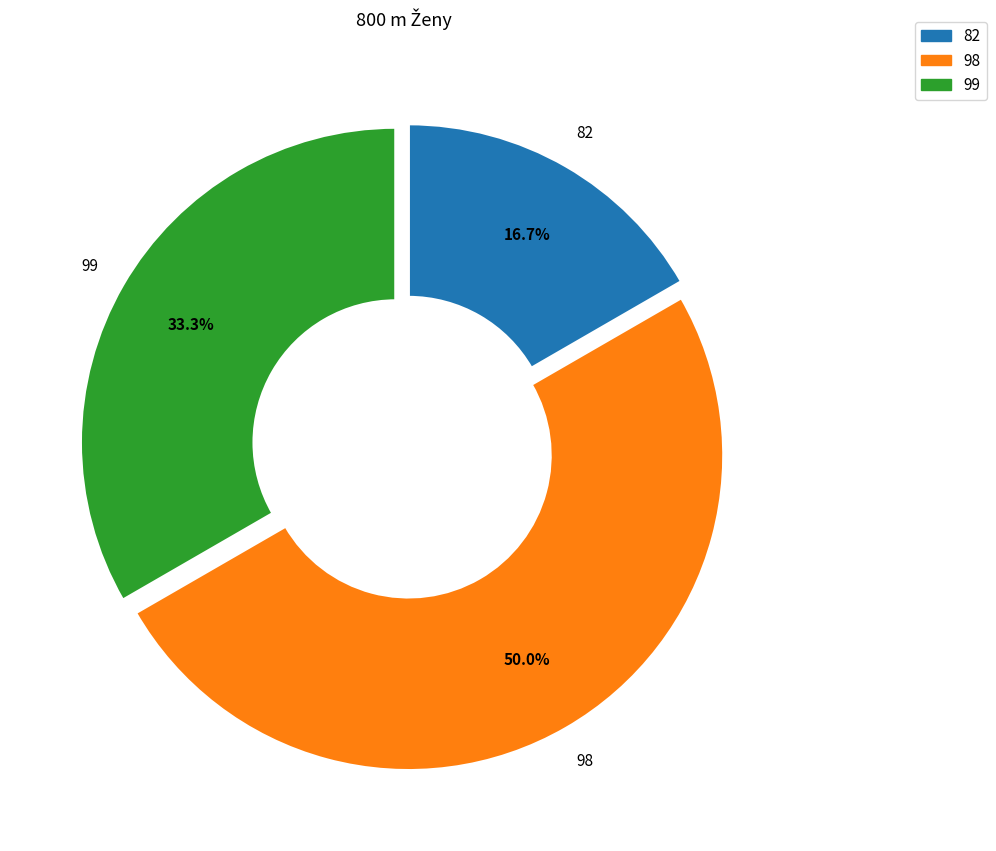

Is 99 the majority of the pie?

No